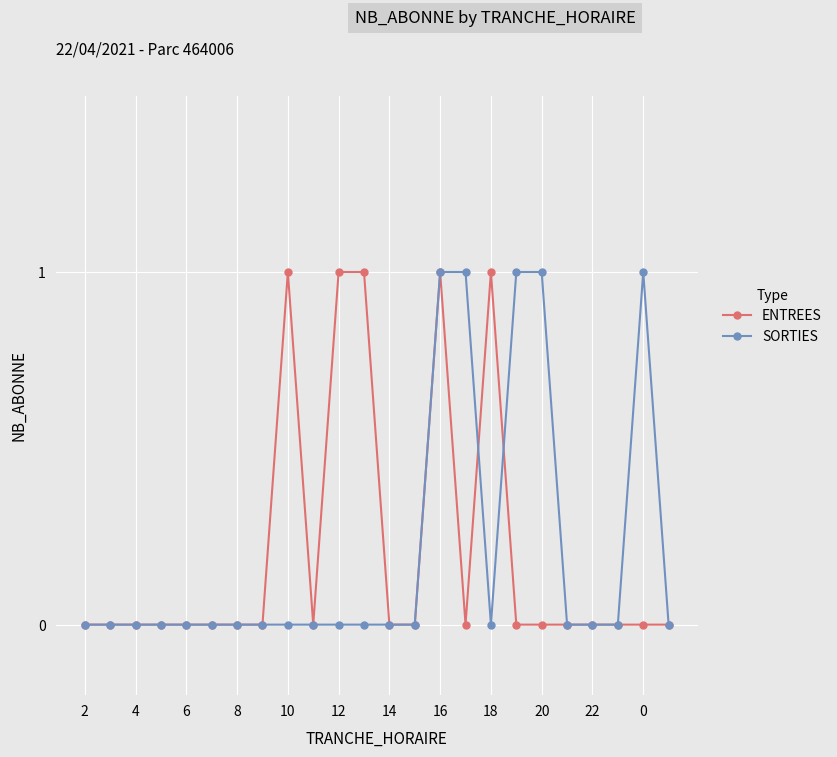

True or false: ENTREES has more than 1 interior local peaks.

True